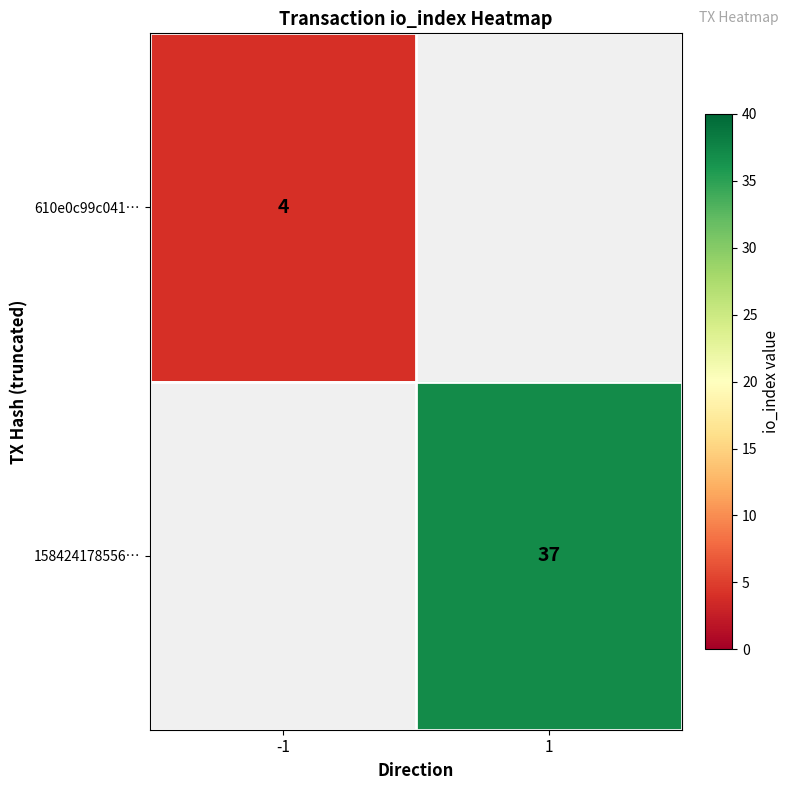

True or false: 158424178556… has a value of 22 at 1.

False